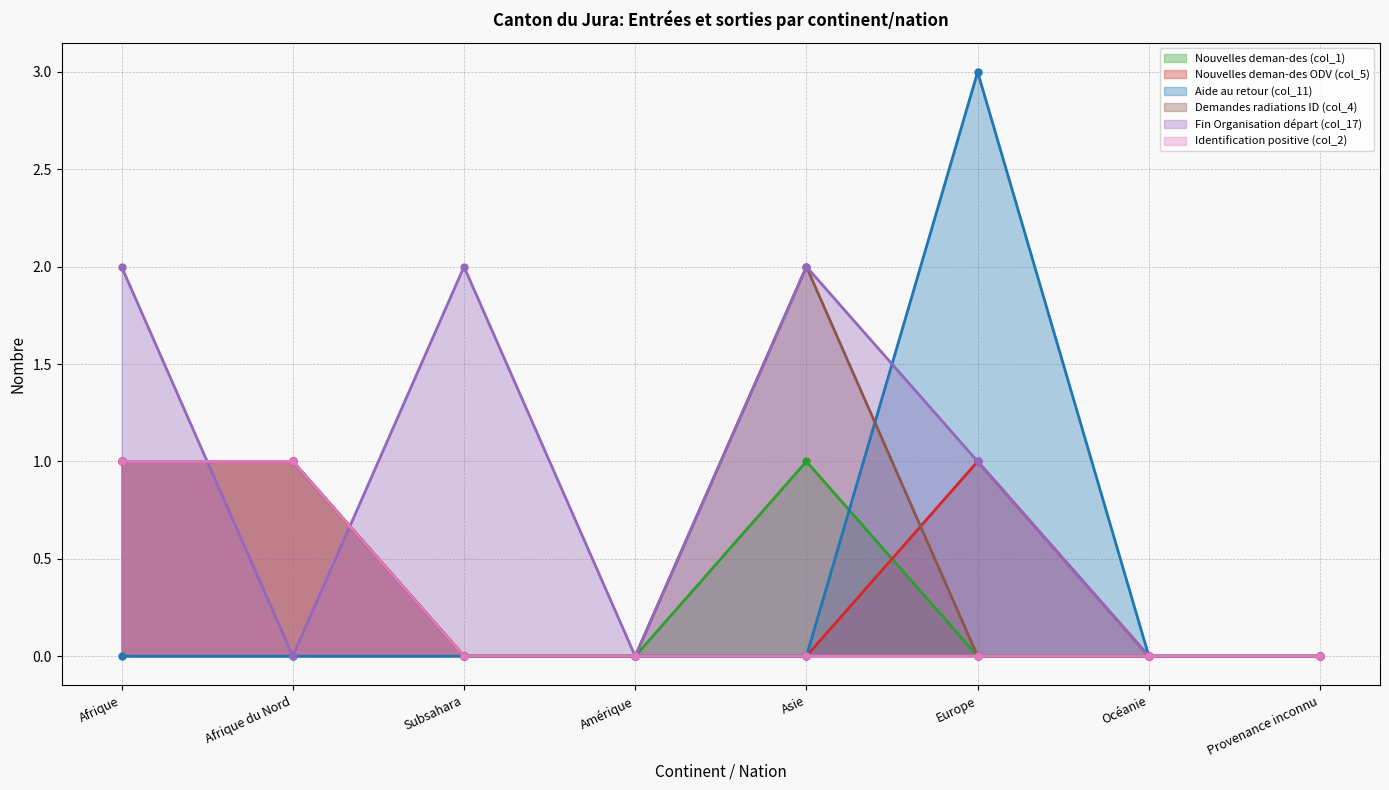

What is the value of the Identification positive (col_2) point at the 1st from the left?

1